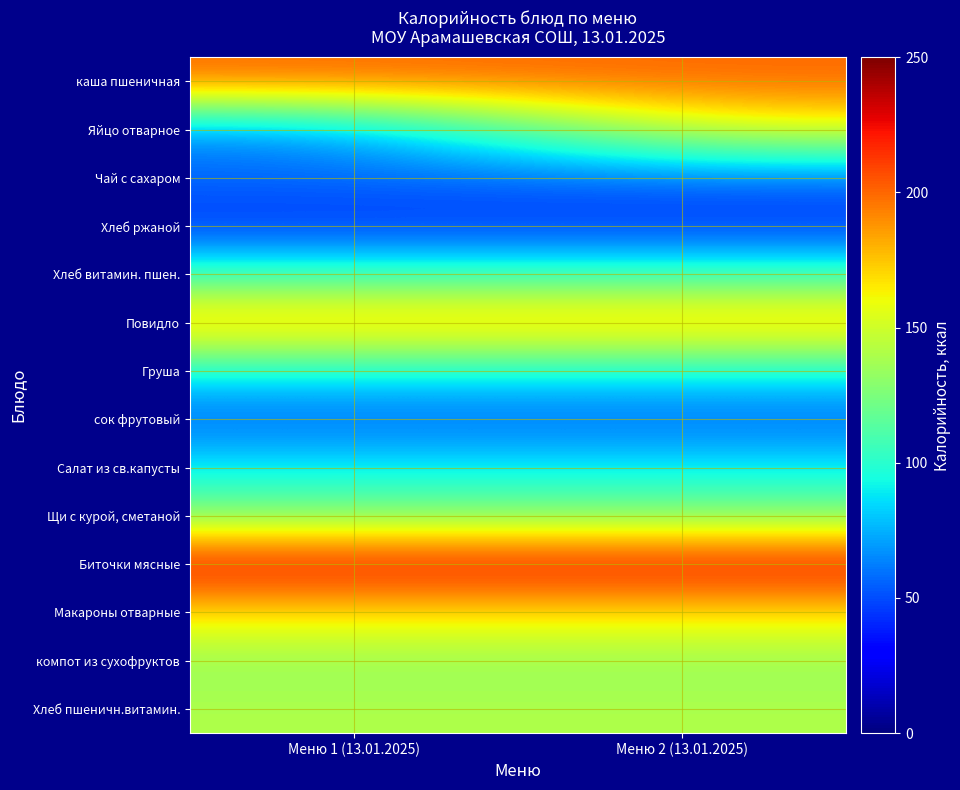

List the series in order of their peak value, highest first.

Биточки мясные, каша пшеничная, Повидло, Макароны отварные, Яйцо отварное, Хлеб пшеничн.витамин., компот из сухофруктов, Щи с курой, сметаной, Хлеб витамин. пшен., Груша, Салат из св.капусты, Чай с сахаром, сок фрутовый, Хлеб ржаной